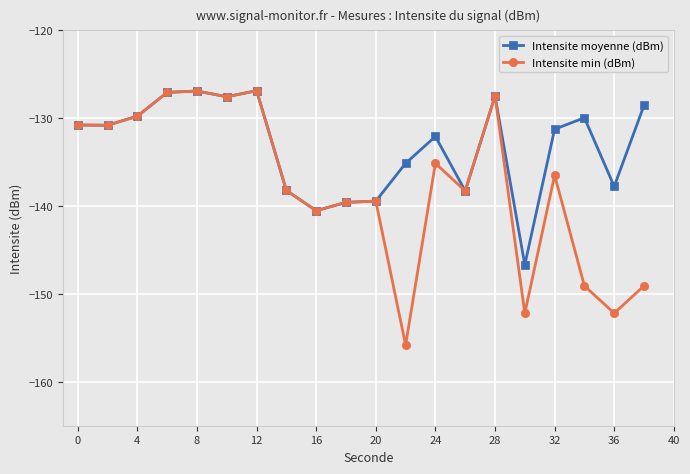

True or false: Intensite min (dBm) has more than 0 interior local peaks.

True